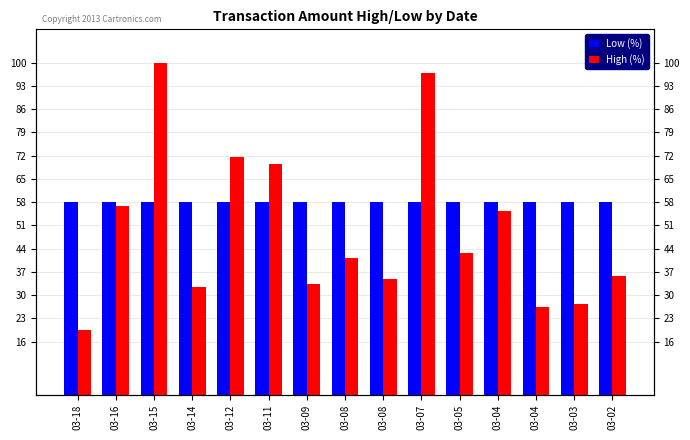

Between 03-11 and 03-04, which series saw the biggest shift?

High (%)